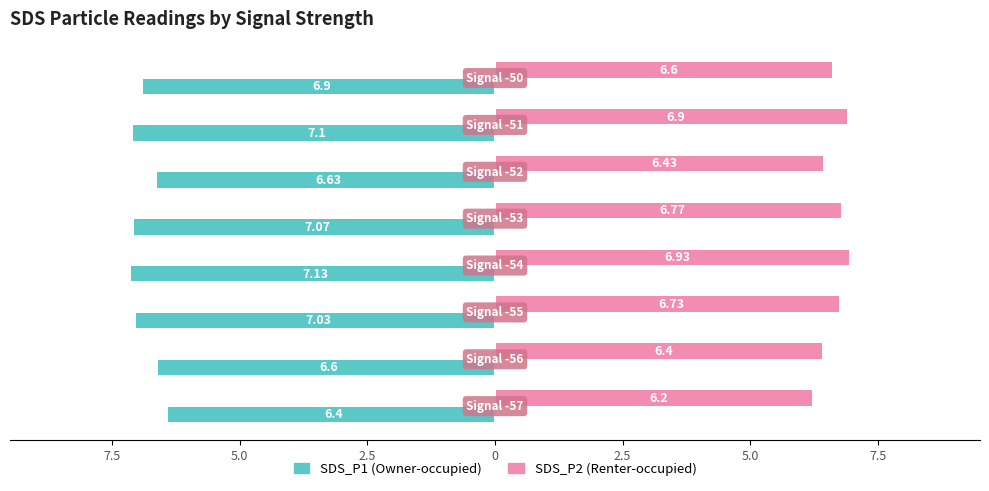

Does the chart contain stacked bars?

No